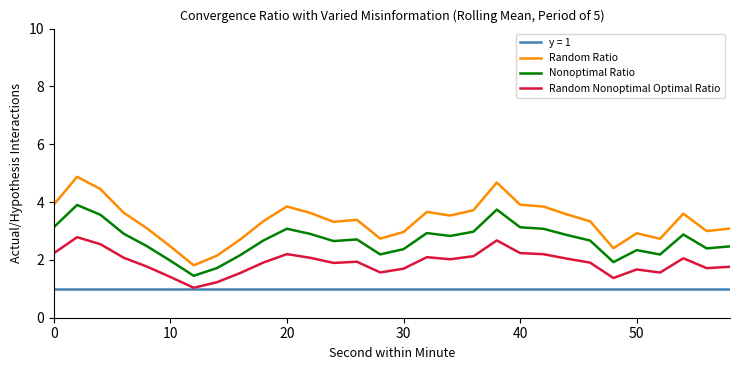

Which series has the largest range (max minus min)?

Random Ratio